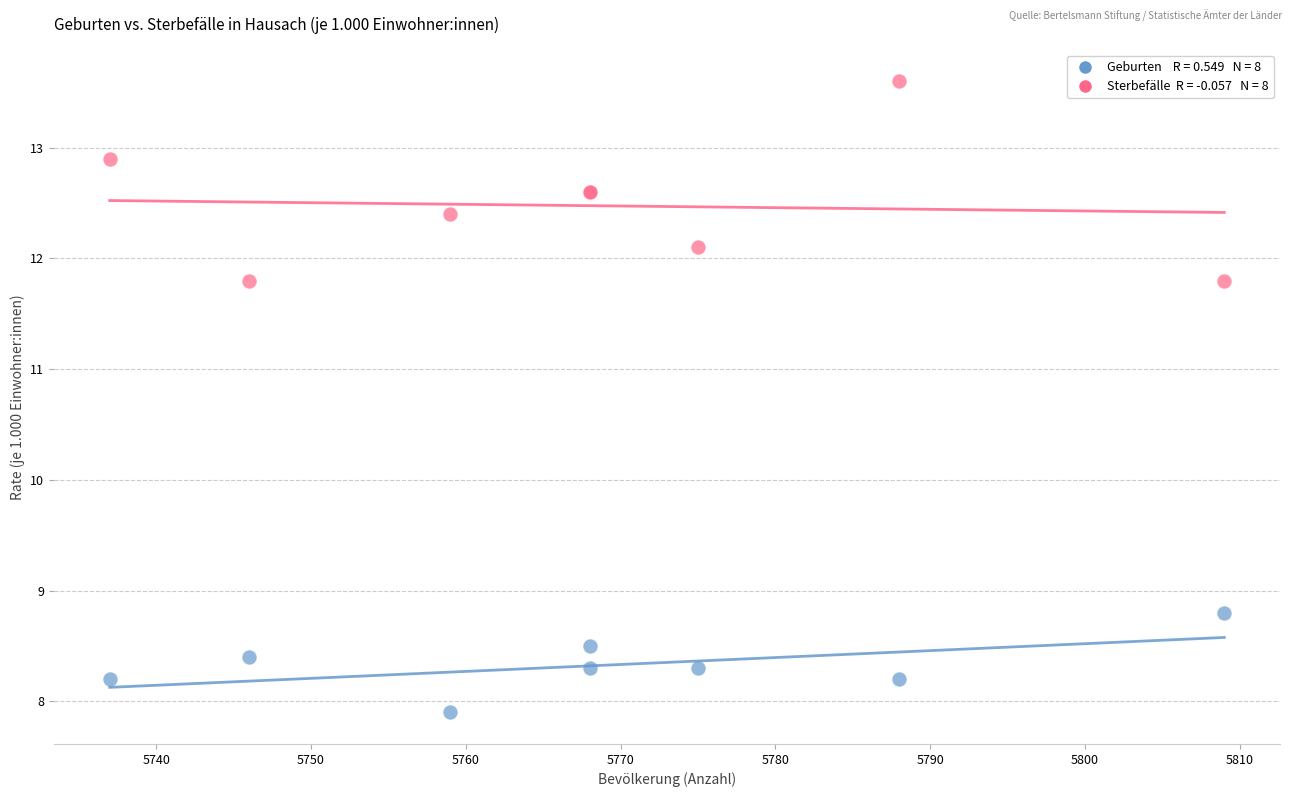

Across all series, what Y value is closest to 10?

8.8